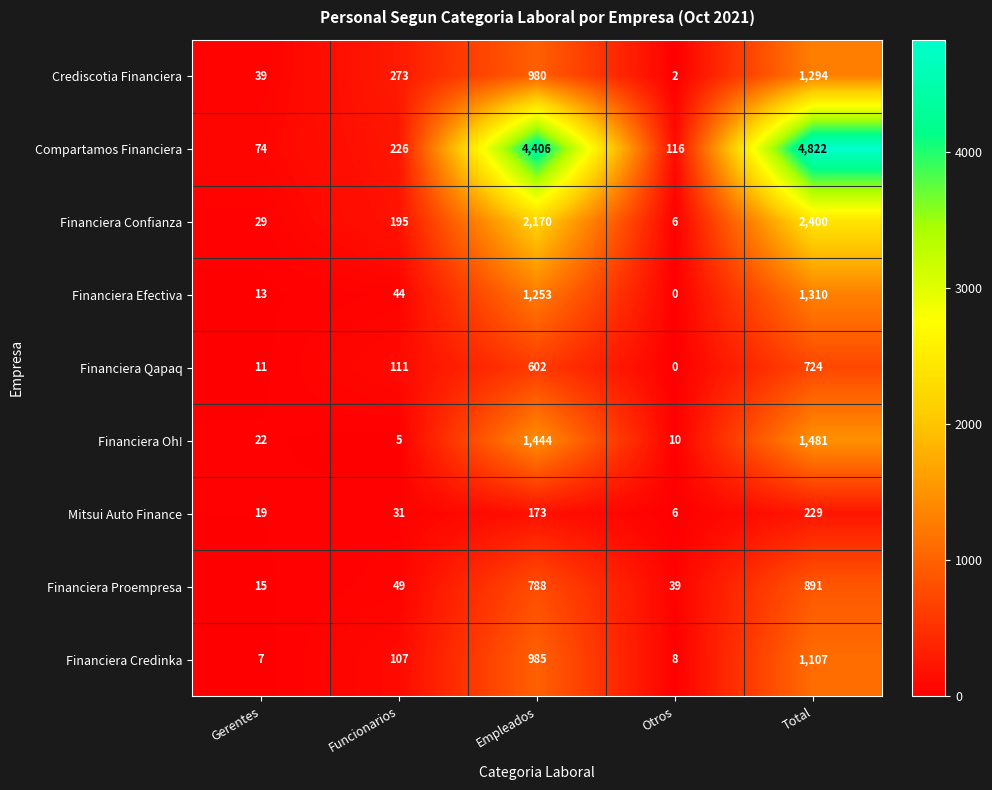

Rank the categories by Financiera Proempresa value from highest to lowest.

Total, Empleados, Funcionarios, Otros, Gerentes